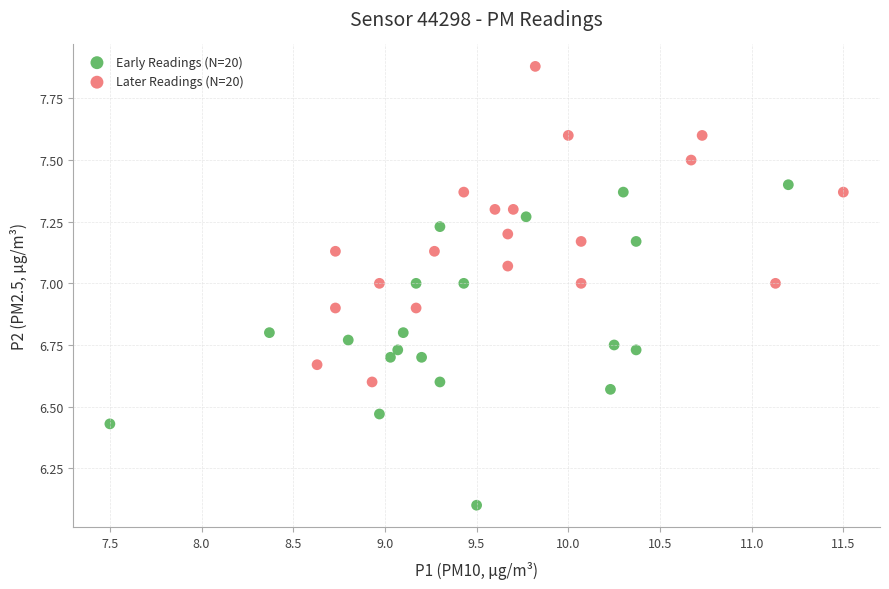

Which series has the widest spread of Y values?

Early Readings (N=20)